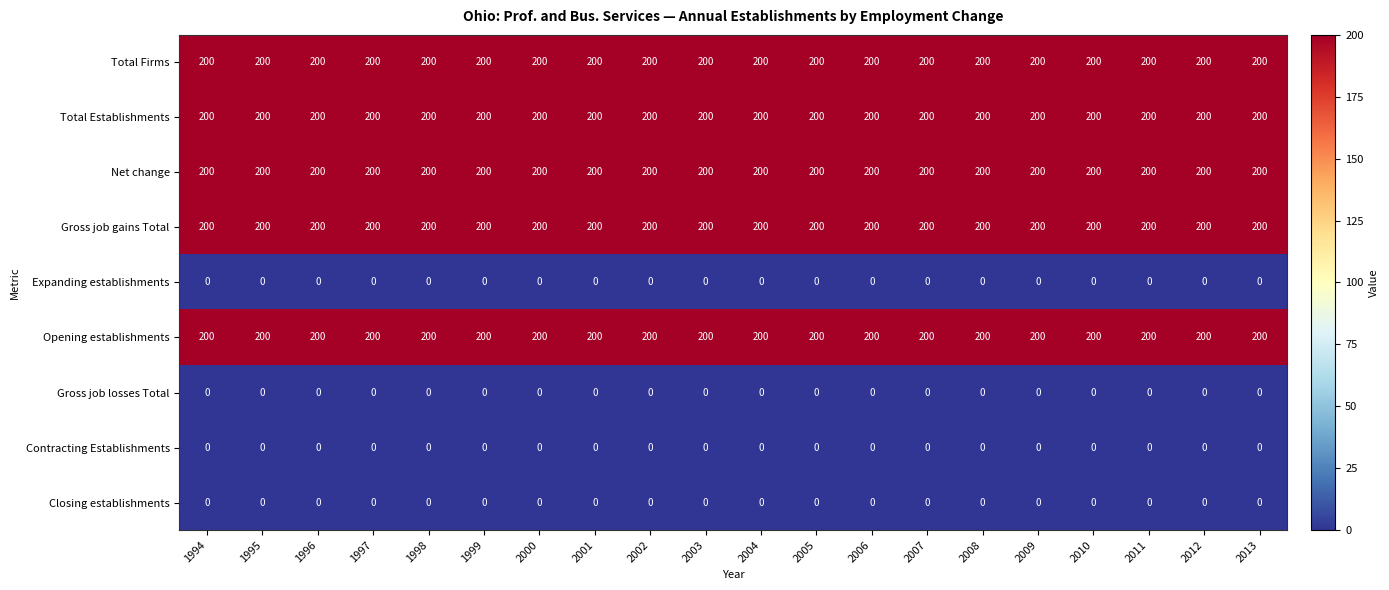

What is the average value of the Opening establishments series?

200